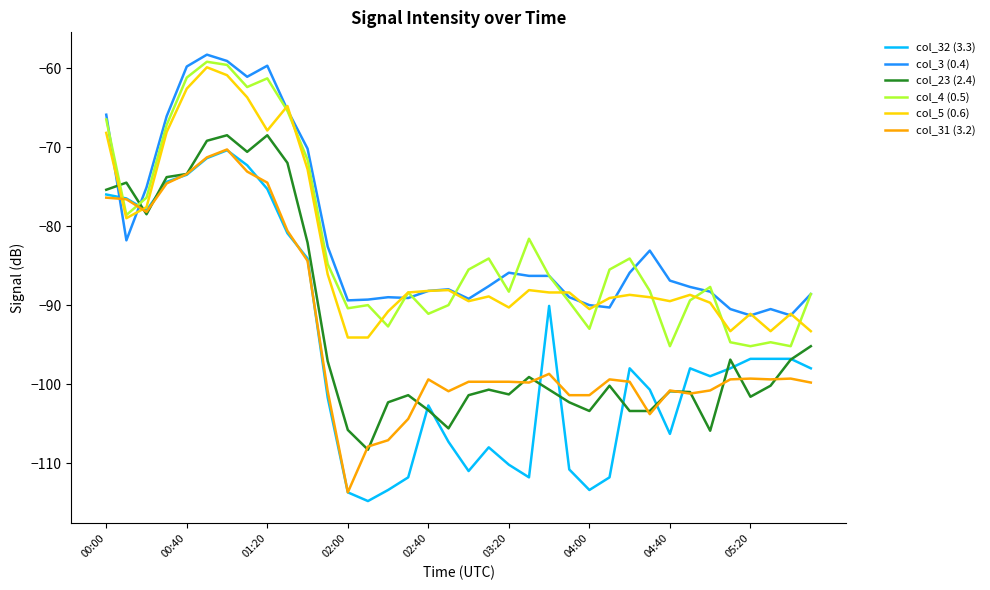

What is the smallest value displayed?

-114.8